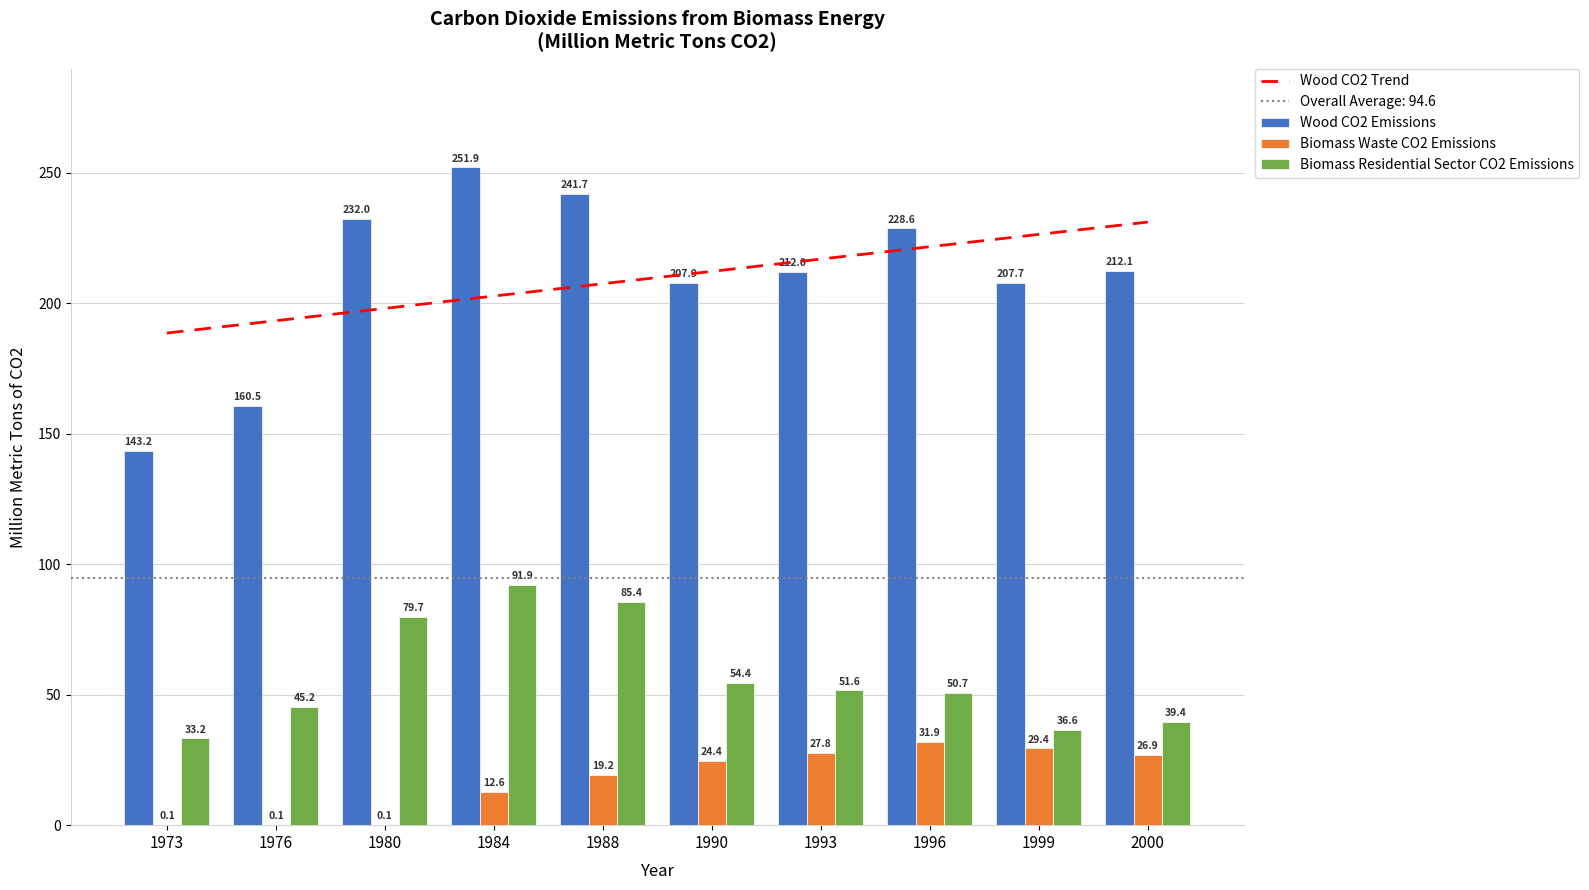

The value of Wood CO2 Trend at 1990 is 212.1. True or false?

True